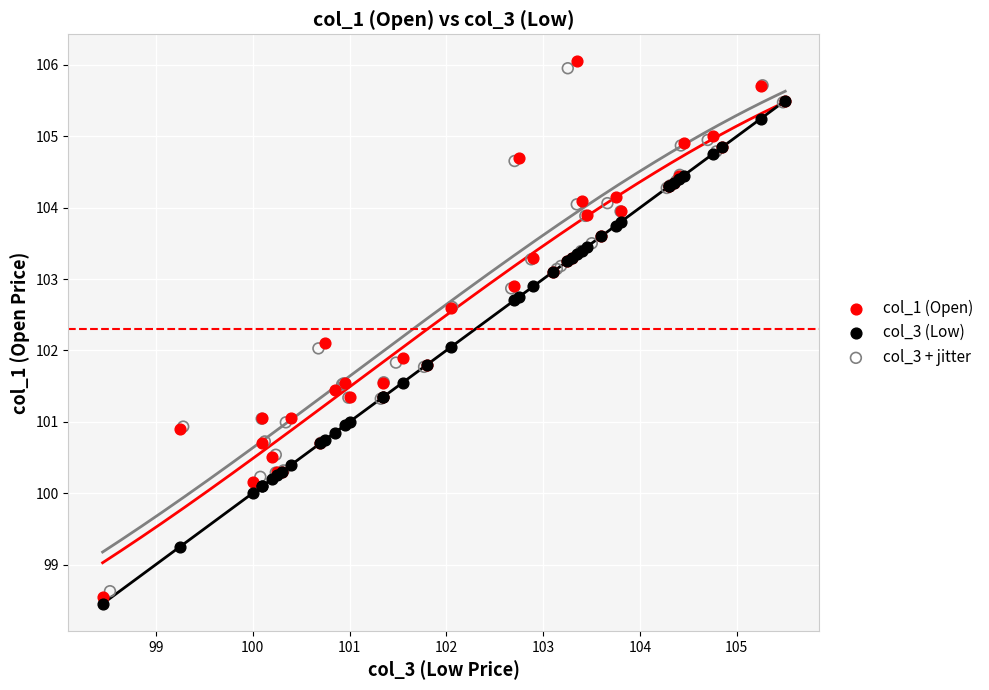

What are all the series names shown in the legend?

col_1 (Open), col_3 (Low), col_3 + jitter